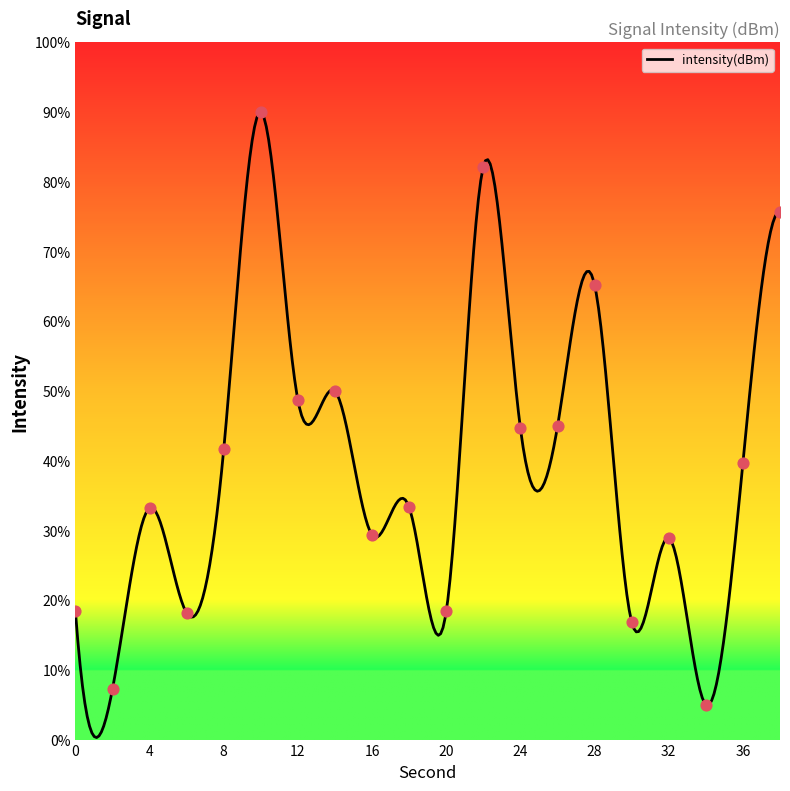

What is the ratio of the value at 32 to the value at 0?

1.6